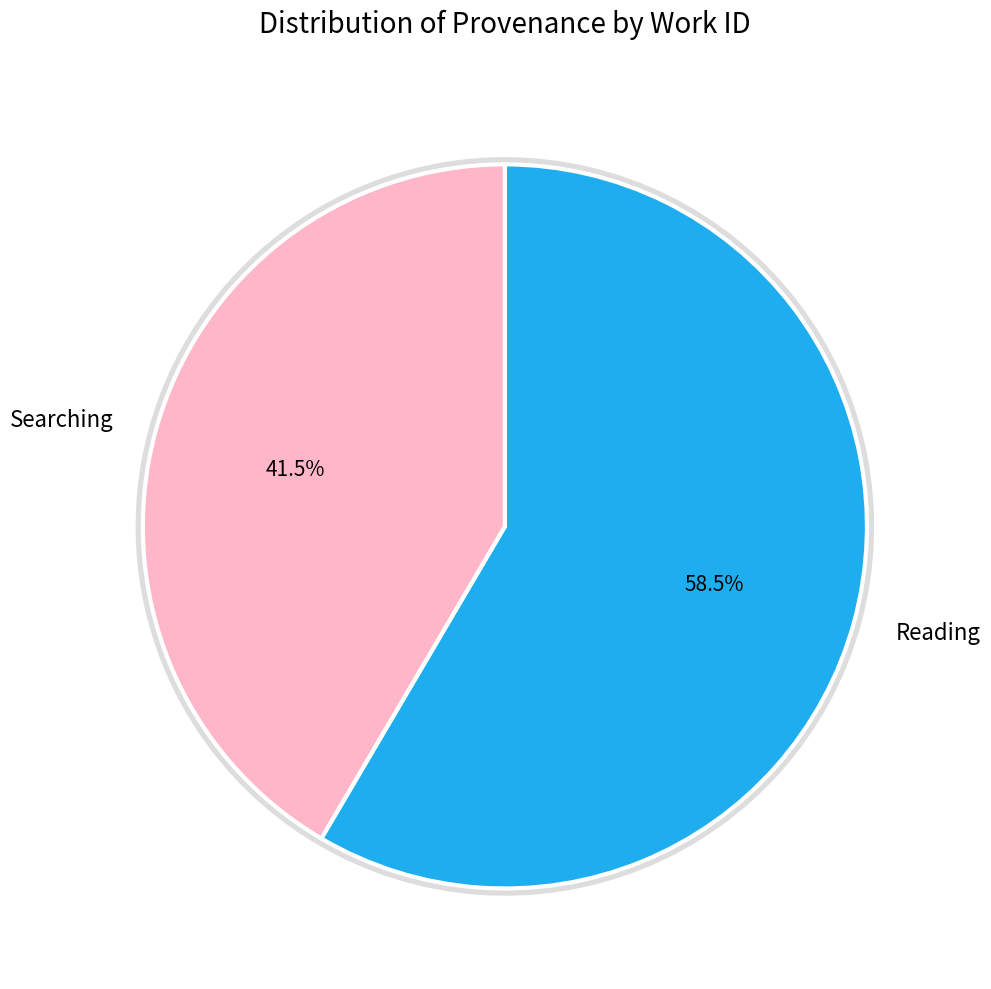

Which category has the smallest portion of the pie?

Searching